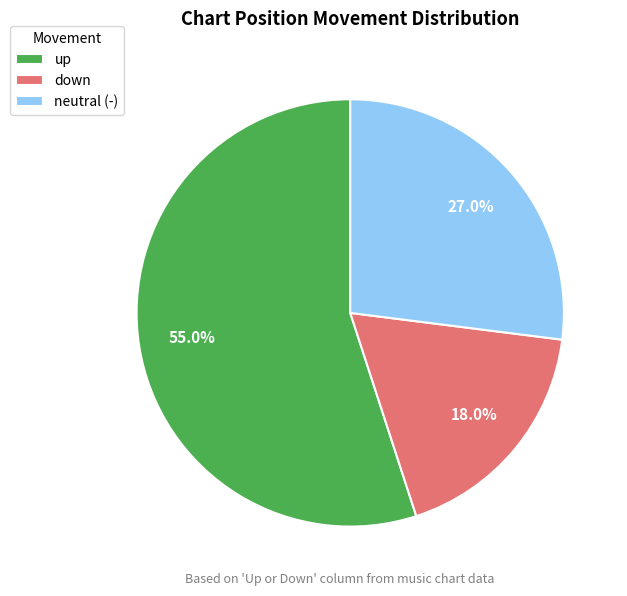

Approximately how many times larger is the value at up compared to down?

3.1